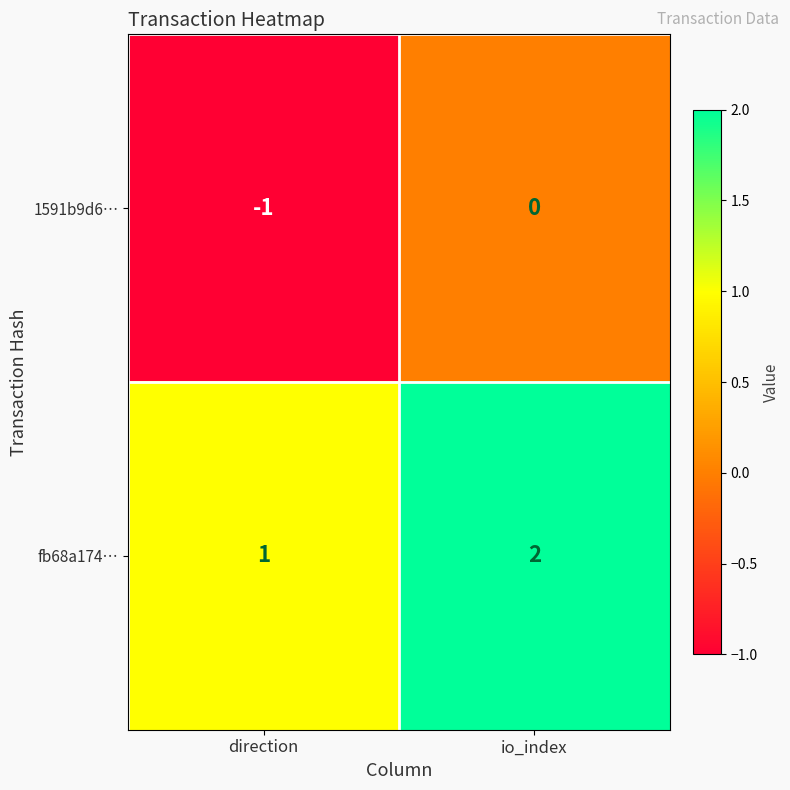

Rank the series at io_index from highest to lowest value.

fb68a174…, 1591b9d6…